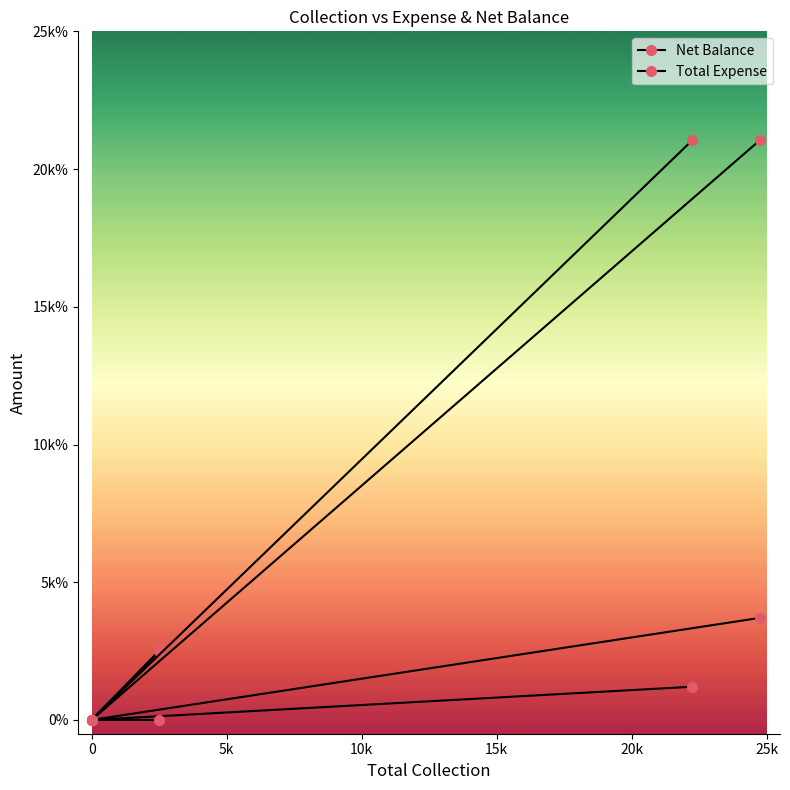

Rank the series at 0 from highest to lowest value.

Net Balance, Total Expense